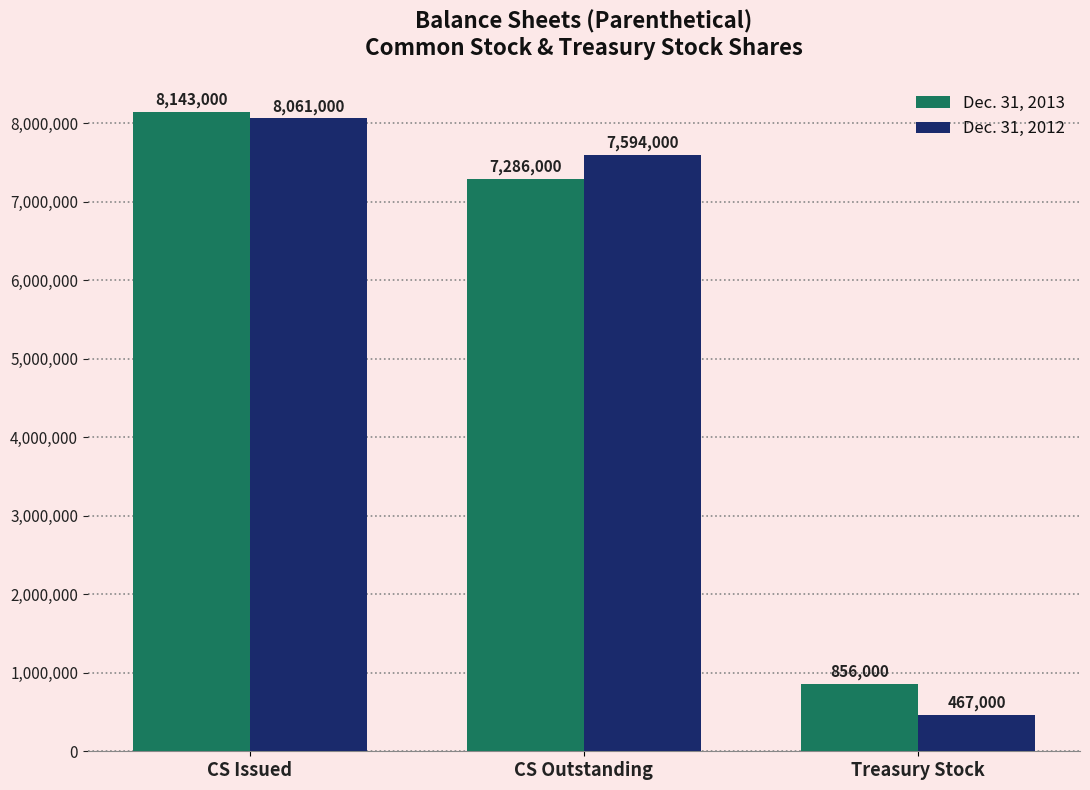

True or false: Dec. 31, 2013 has a value of 13671747 at CS Issued.

False